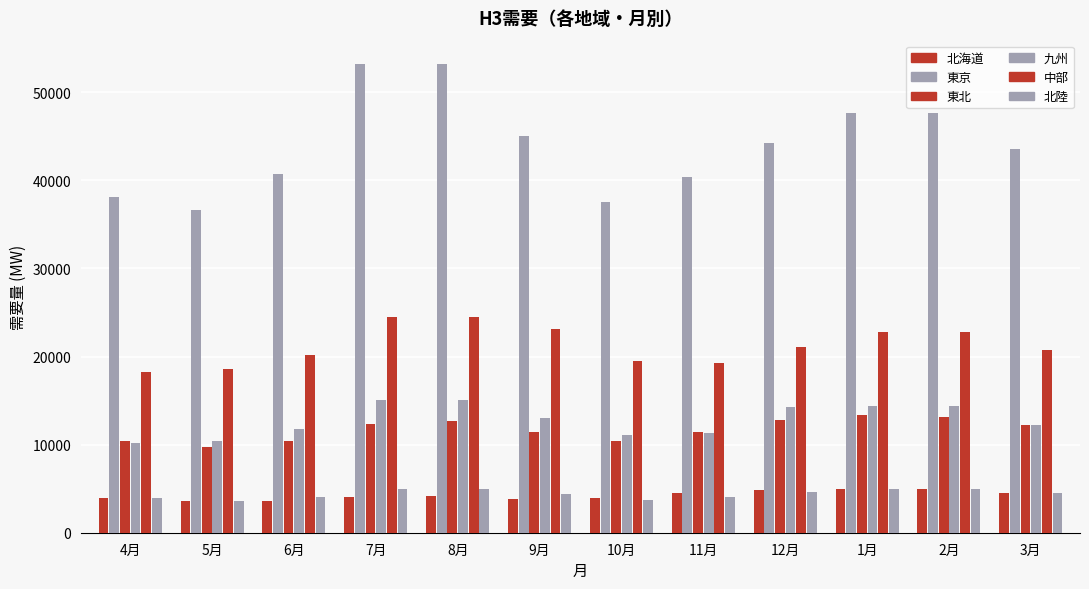

Reading left to right, transcribe all the data shown in this chart.

北海道: 4月=3930.4	5月=3559.7	6月=3549.0	7月=4031.0	8月=4140.8	9月=3871.1	10月=3960.0	11月=4540.5	12月=4810.7	1月=4971.8	2月=4931.9	3月=4541.4
東京: 4月=38126.9	5月=36650.5	6月=40701.6	7月=53202.9	8月=53197.9	9月=45078.6	10月=37516.6	11月=40353.5	12月=44196.3	1月=47650.7	2月=47650.7	3月=43588.0
東北: 4月=10418.9	5月=9708.7	6月=10448.6	7月=12387.7	8月=12662.0	9月=11398.7	10月=10384.3	11月=11490.6	12月=12743.6	1月=13326.0	2月=13178.4	3月=12250.3
九州: 4月=10213.7	5月=10372.2	6月=11795.3	7月=15107.3	8月=15105.5	9月=13021.9	10月=11098.2	11月=11334.0	12月=14257.9	1月=14433.6	2月=14430.0	3月=12212.4
中部: 4月=18252.7	5月=18641.9	6月=20128.9	7月=24480.0	8月=24480.0	9月=23112.8	10月=19540.1	11月=19310.6	12月=21037.0	1月=22803.4	2月=22803.4	3月=20777.6
北陸: 4月=3901.4	5月=3563.6	6月=4002.2	7月=4959.9	8月=4959.9	9月=4395.3	10月=3714.9	11月=4067.7	12月=4591.9	1月=4929.7	2月=4929.7	3月=4491.1